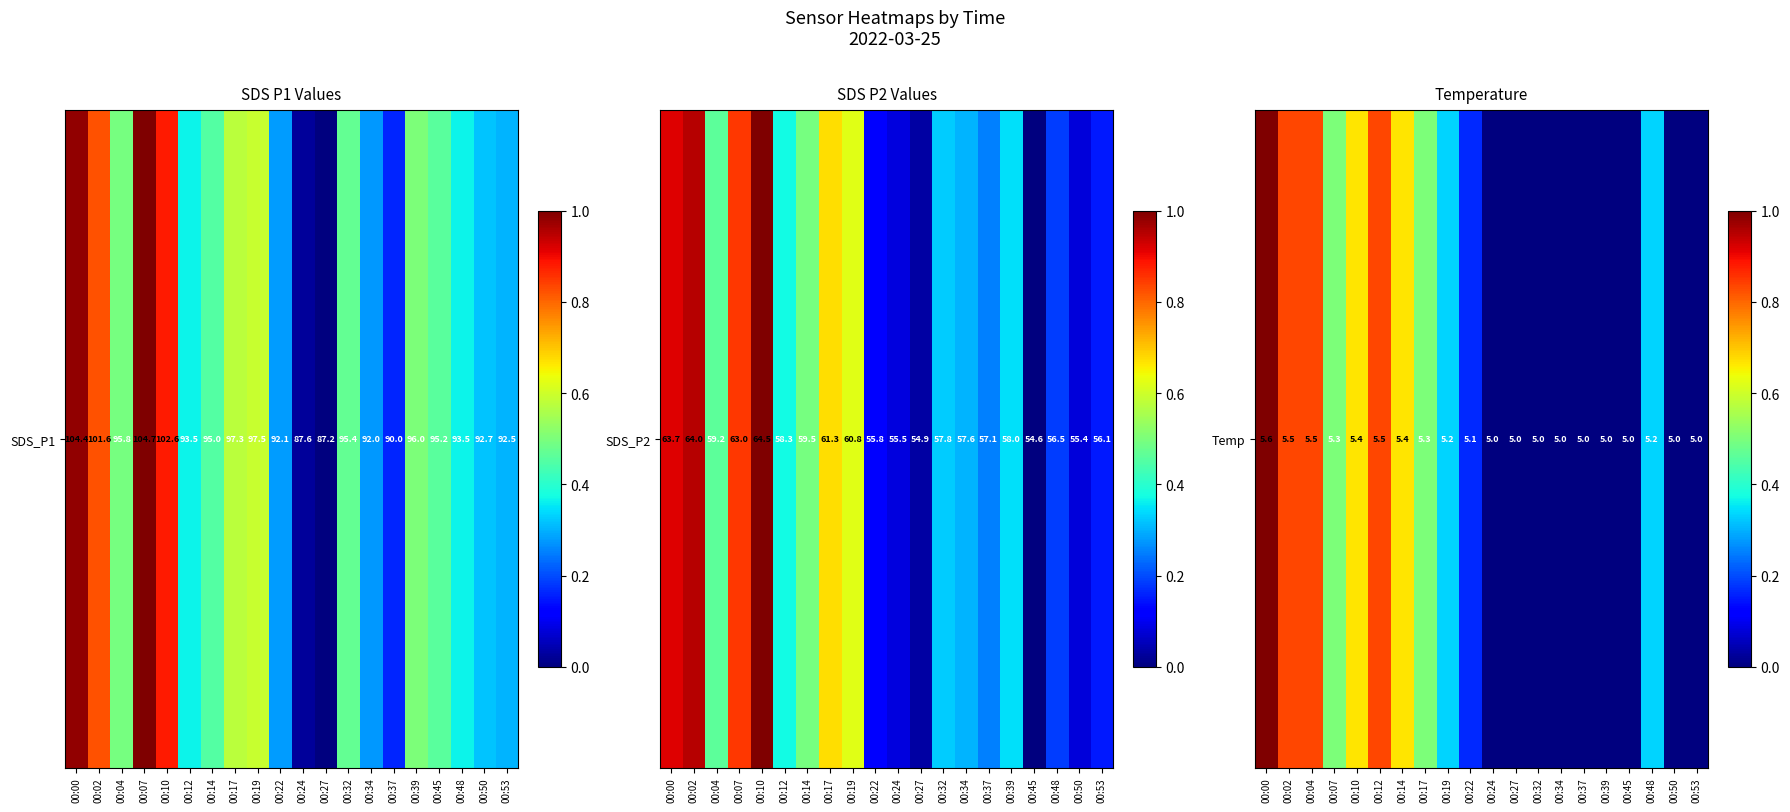

Reading left to right, extract all data points from this chart.

1.0	0.8	0.8	0.5	0.7	0.8	0.7	0.5	0.3	0.2	0.0	0.0	0.0	0.0	0.0	0.0	0.0	0.3	0.0	0.0